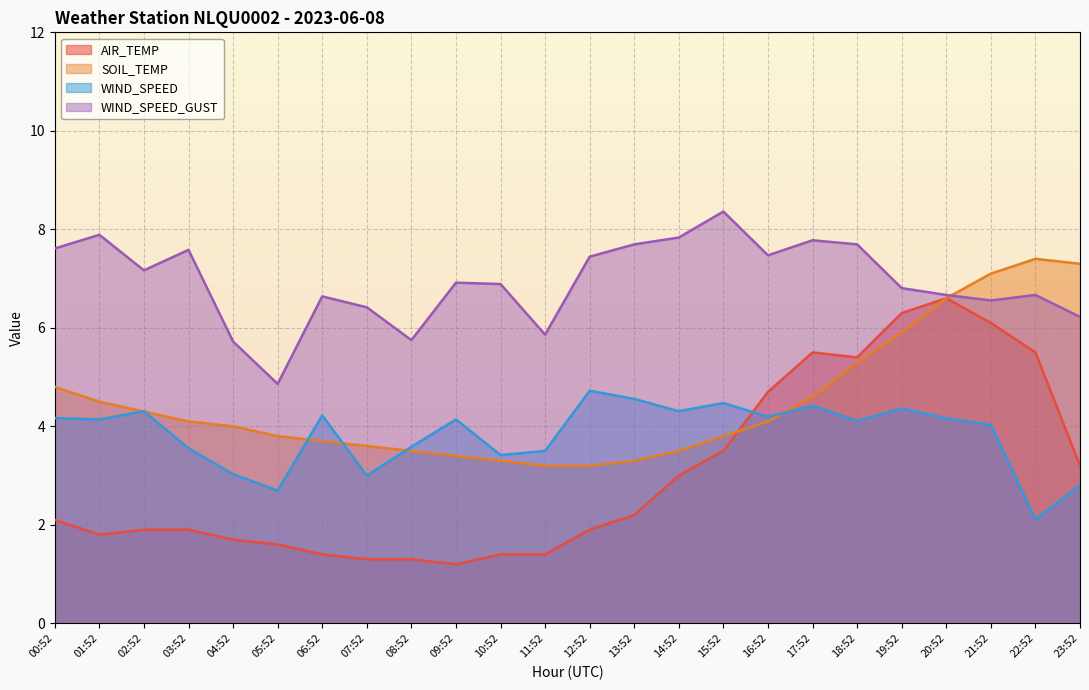

What are all the series names shown in the legend?

AIR_TEMP, SOIL_TEMP, WIND_SPEED, WIND_SPEED_GUST